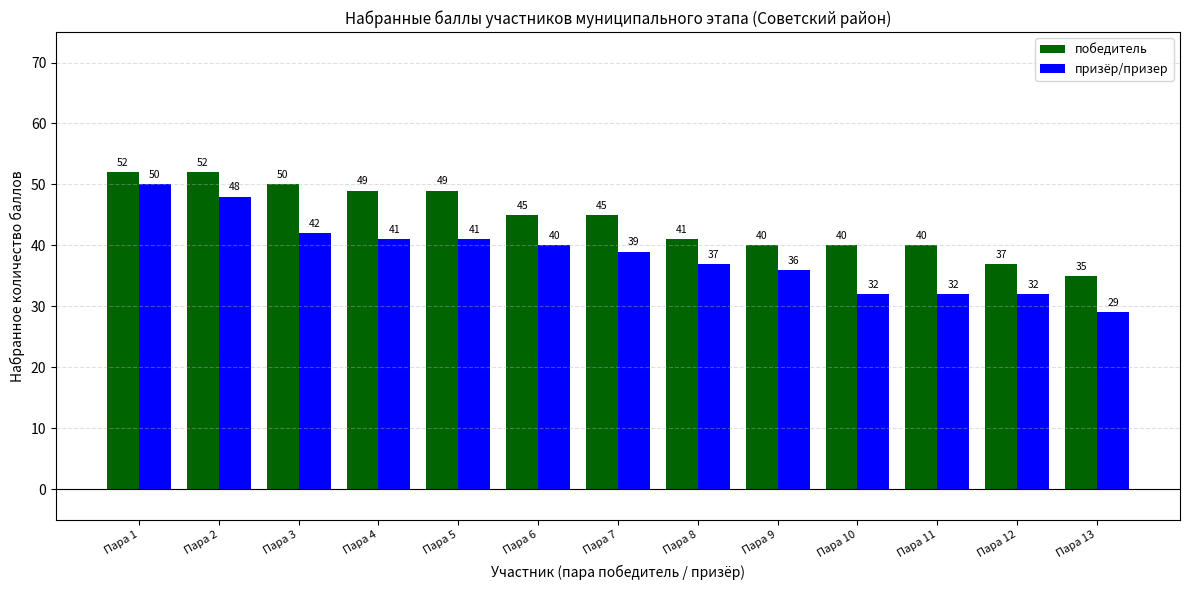

Reading left to right, what are all the values shown in this chart?

победитель: Пара 1=52	Пара 2=52	Пара 3=50	Пара 4=49	Пара 5=49	Пара 6=45	Пара 7=45	Пара 8=41	Пара 9=40	Пара 10=40	Пара 11=40	Пара 12=37	Пара 13=35
призёр/призер: Пара 1=50	Пара 2=48	Пара 3=42	Пара 4=41	Пара 5=41	Пара 6=40	Пара 7=39	Пара 8=37	Пара 9=36	Пара 10=32	Пара 11=32	Пара 12=32	Пара 13=29